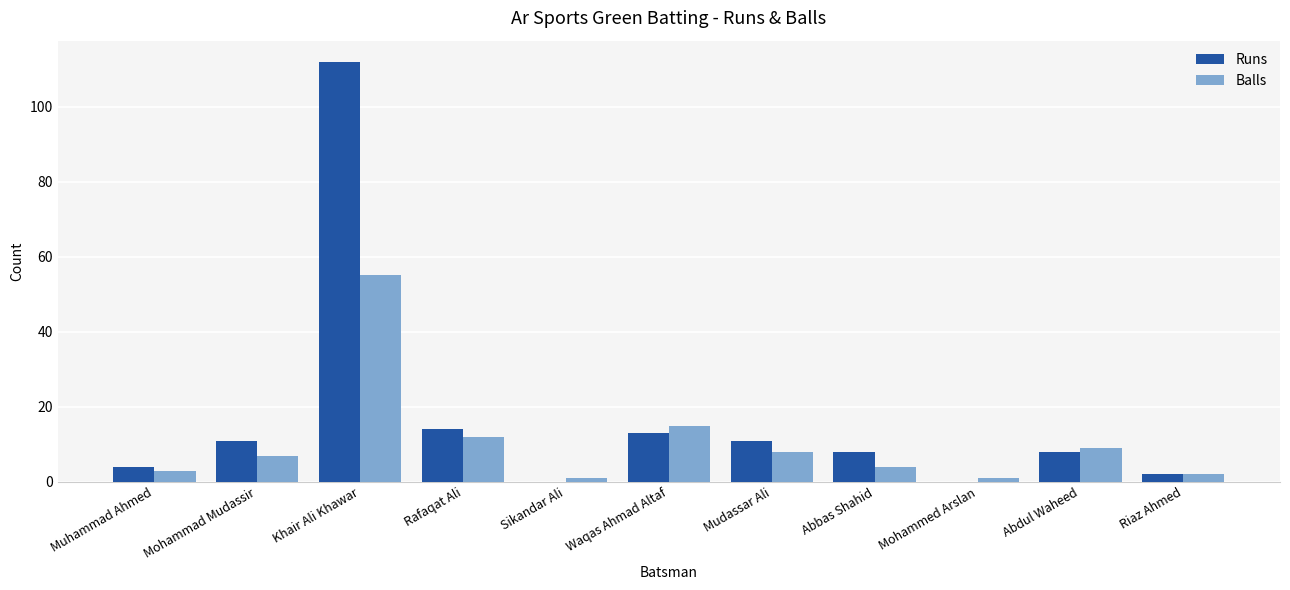

What are all the series names shown in the legend?

Runs, Balls